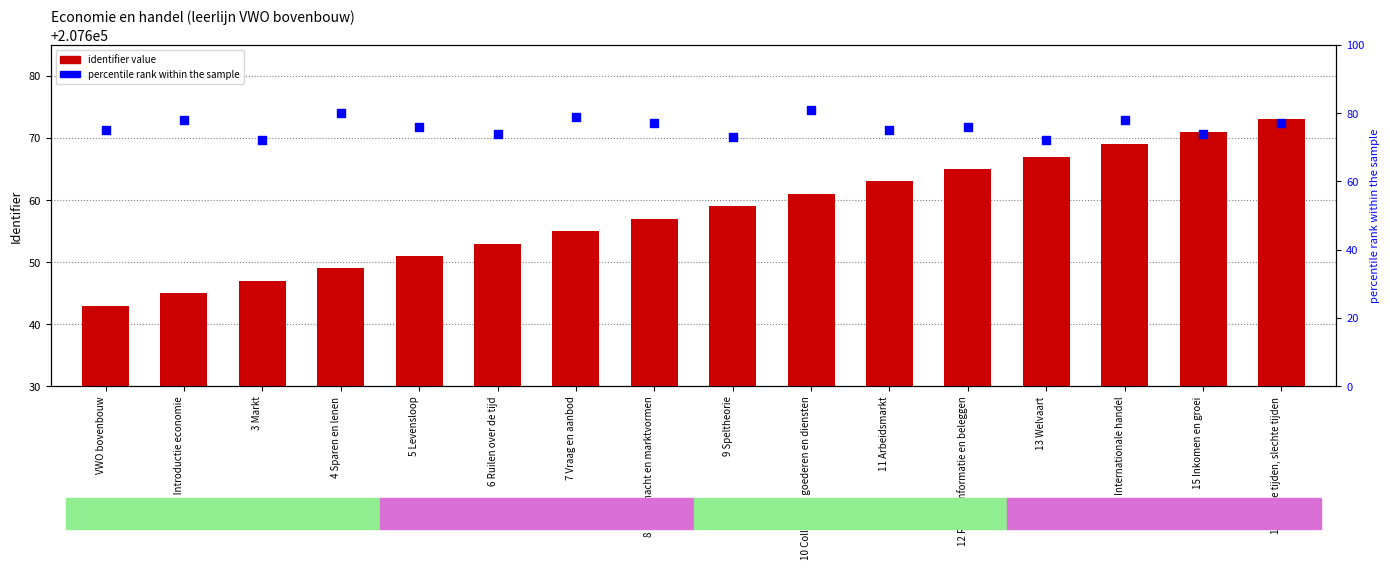

What is the total value across all series at 8 Marktmacht en marktvormen?

207734